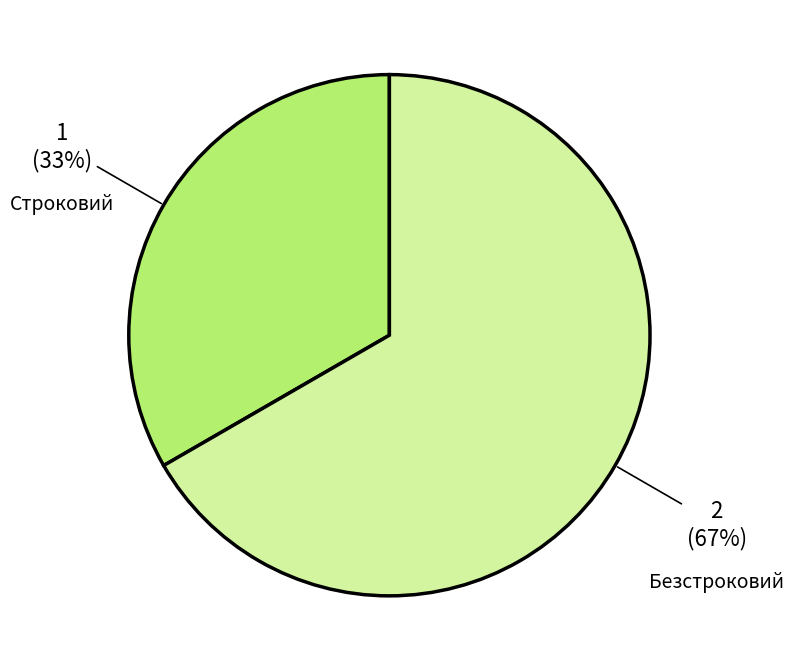

Is the sum of Безстроковий and Строковий greater than half?

Yes